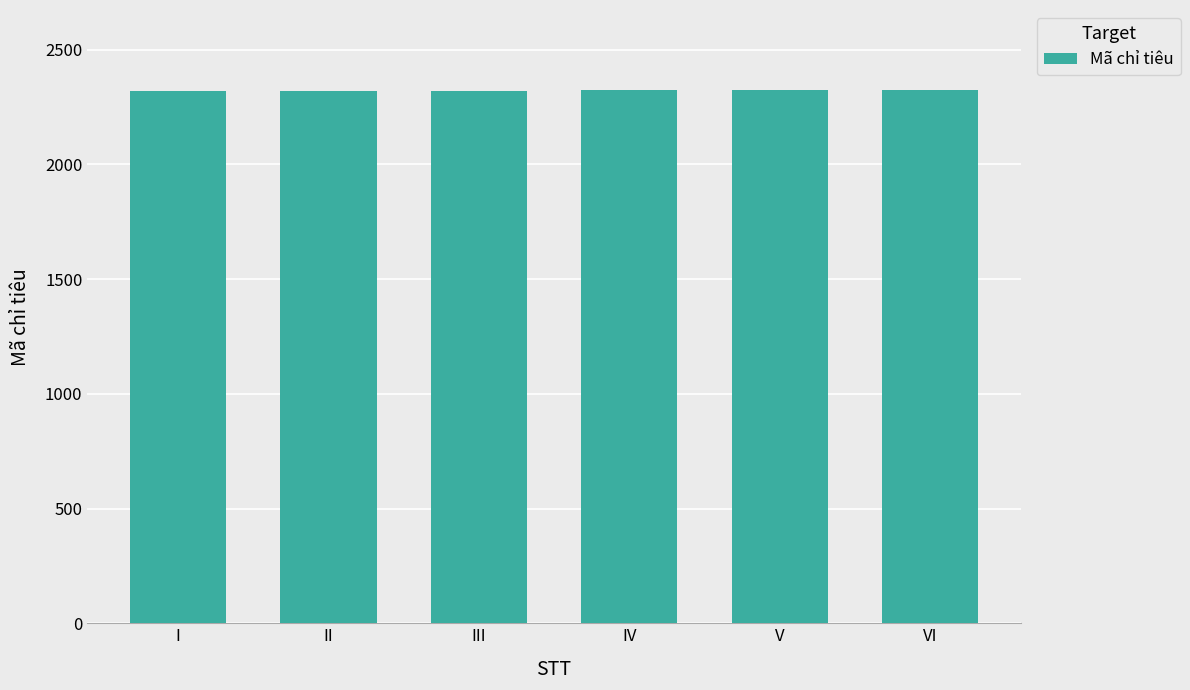

What is the sum of all values?

13929